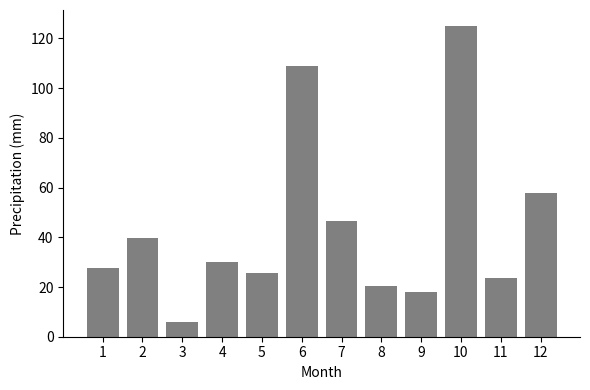

Approximately how many times larger is the value at 9 compared to 5?

0.7